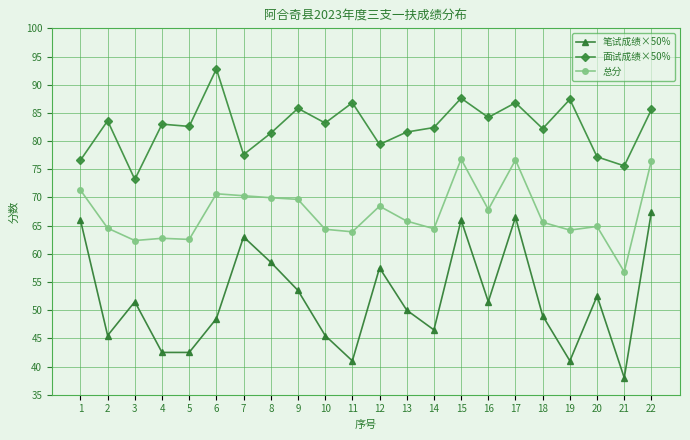

Which series changed the most between 4 and 8?

笔试成绩×50%